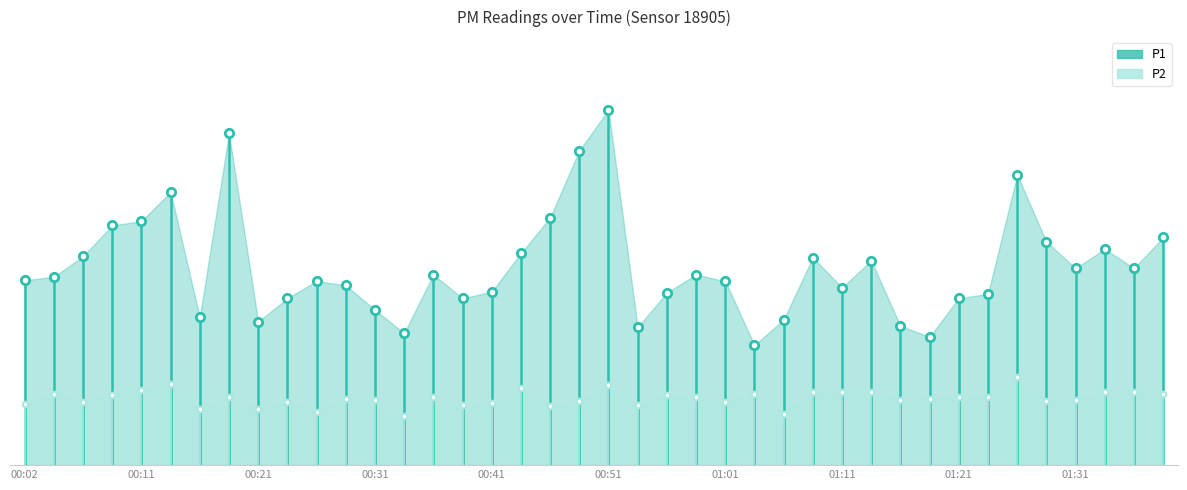

Reading left to right, extract all data points from this chart.

P1: 00:02=4.3	00:04=4.4	00:07=4.9	00:09=5.6	00:11=5.7	00:14=6.4	00:16=3.5	00:19=7.8	00:21=3.4	00:24=3.9	00:26=4.3	00:29=4.2	00:31=3.6	00:34=3.1	00:36=4.5	00:39=3.9	00:41=4.0	00:44=5.0	00:46=5.8	00:49=7.3	00:51=8.3	00:54=3.2	00:56=4.0	00:59=4.5	01:01=4.3	01:04=2.8	01:06=3.4	01:09=4.8	01:11=4.2	01:14=4.8	01:16=3.2	01:19=3.0	01:21=3.9	01:24=4.0	01:26=6.8	01:29=5.2	01:31=4.6	01:34=5.0	01:36=4.6	01:39=5.3
P2: 00:02=1.4	00:04=1.7	00:07=1.5	00:09=1.6	00:11=1.8	00:14=1.9	00:16=1.3	00:19=1.6	00:21=1.3	00:24=1.5	00:26=1.2	00:29=1.6	00:31=1.5	00:34=1.1	00:36=1.6	00:39=1.4	00:41=1.4	00:44=1.8	00:46=1.4	00:49=1.5	00:51=1.9	00:54=1.4	00:56=1.6	00:59=1.6	01:01=1.5	01:04=1.7	01:06=1.2	01:09=1.7	01:11=1.7	01:14=1.7	01:16=1.5	01:19=1.6	01:21=1.6	01:24=1.6	01:26=2.0	01:29=1.5	01:31=1.5	01:34=1.7	01:36=1.7	01:39=1.7